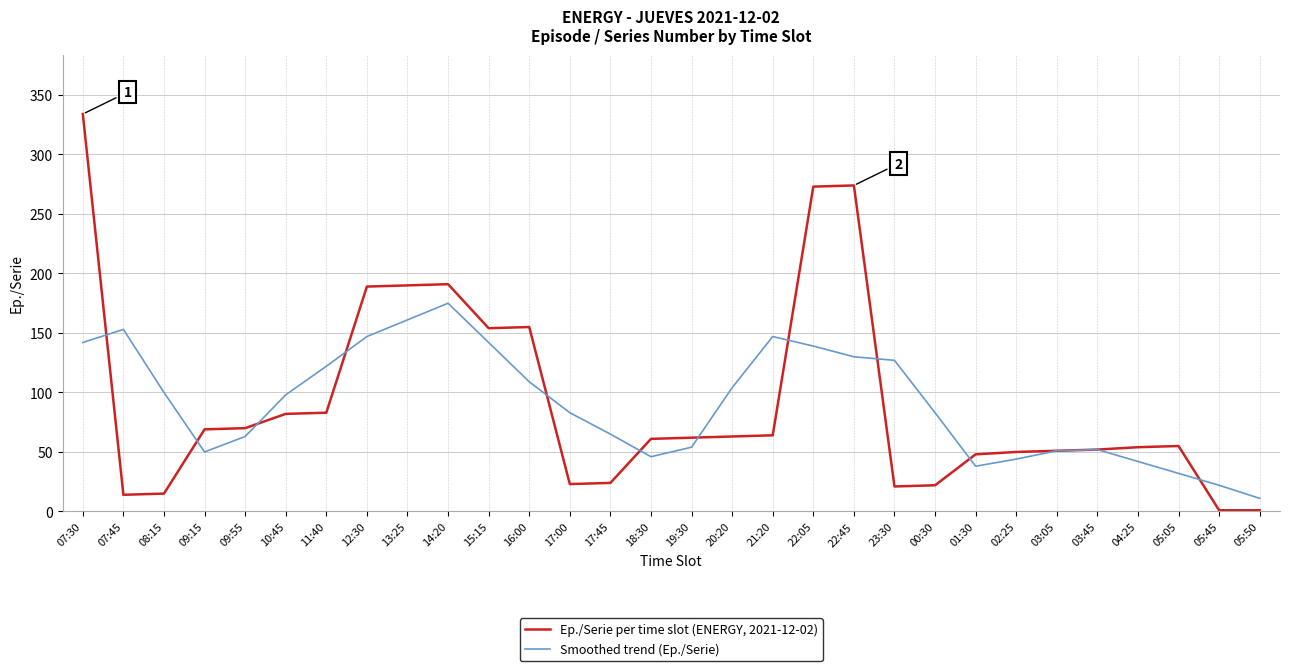

Does the chart display data point markers on the line(s)?

No